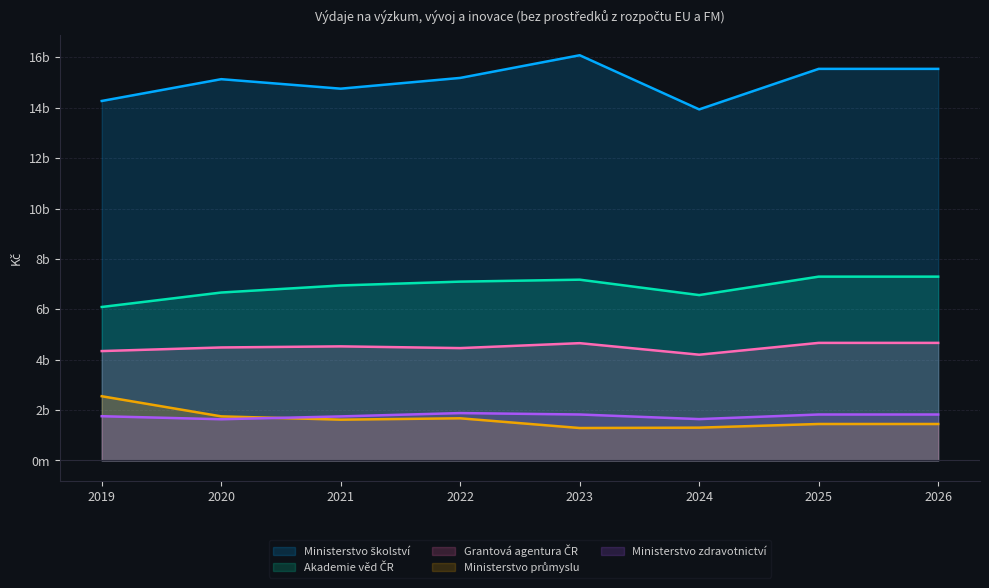

Reading left to right, list all the values displayed in this chart.

Ministerstvo školství: 2019=14270779219.5	2020=15136039381.3	2021=14758895052.1	2022=15185974945.0	2023=16085870901.0	2024=13936380202.0	2025=15544967292.0	2026=15544967292.0
Akademie věd ČR: 2019=6093427633.9	2020=6667259771.1	2021=6947933945.4	2022=7099801273.5	2023=7177109835.0	2024=6565515965.0	2025=7298044519.0	2026=7298044519.0
Grantová agentura ČR: 2019=4343275649.8	2020=4486949780.9	2021=4530292878.6	2022=4461512911.7	2023=4657413025.0	2024=4199357605.0	2025=4668418432.0	2026=4668418432.0
Ministerstvo průmyslu: 2019=2550886447.4	2020=1751348736.7	2021=1620598900.2	2022=1674974960.2	2023=1288946334.0	2024=1304001701.0	2025=1448896334.0	2026=1448896334.0
Ministerstvo zdravotnictví: 2019=1757756638.5	2020=1637340299.2	2021=1749677632.0	2022=1882174146.0	2023=1826098640.0	2024=1643274915.0	2025=1825884779.0	2026=1825884779.0